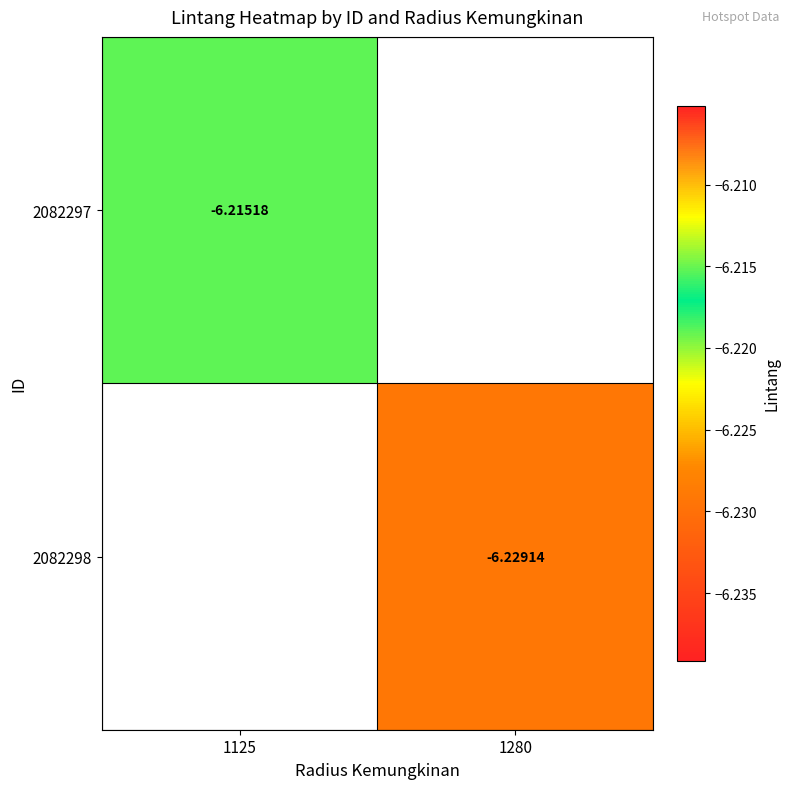

At which category does the chart reach its minimum across all series?

1280